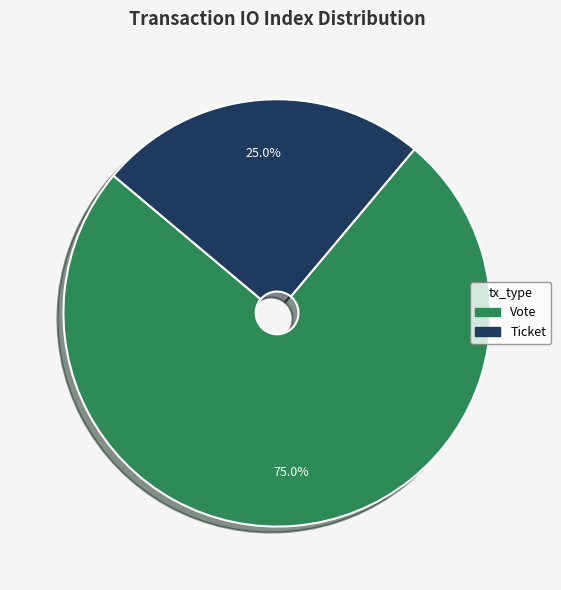

What is the ratio of the value at Ticket to the value at Vote?

0.3